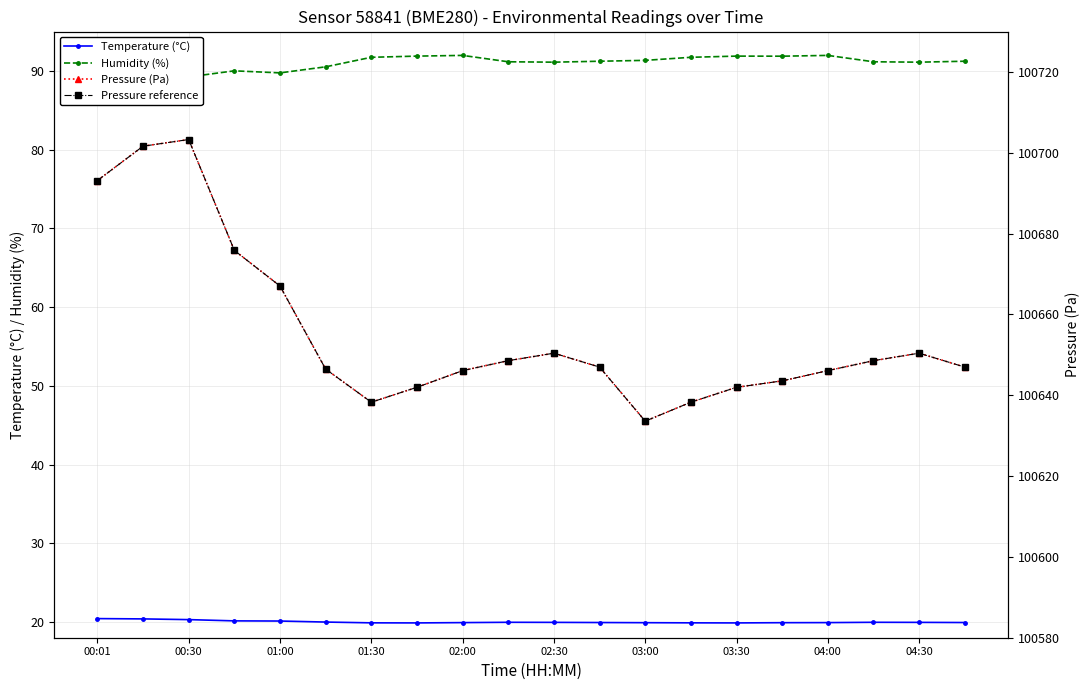

True or false: Pressure (Pa) and Humidity (%) cross at least once.

False